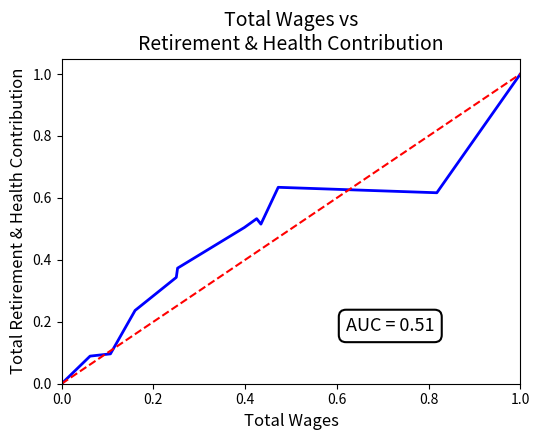

What is the difference between the maximum and second lowest values?

0.9